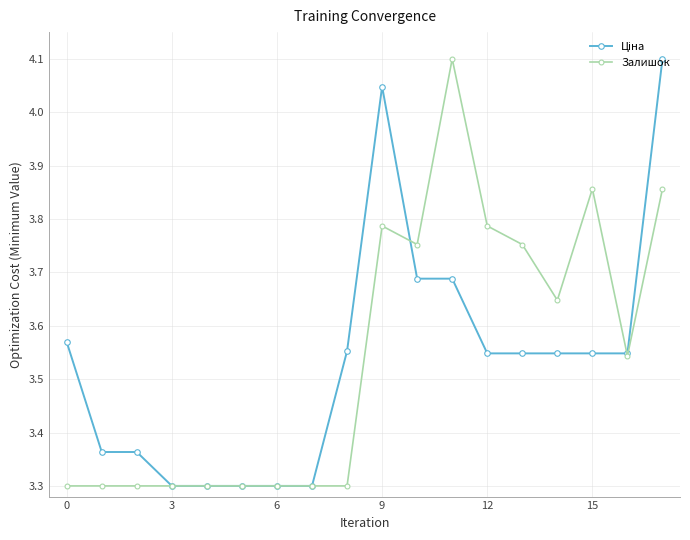

At how many categories does at least one series exceed 3?

18